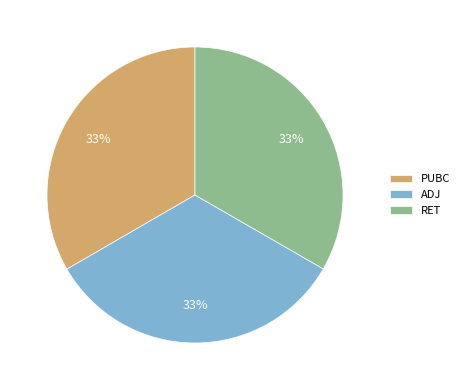

Does any single category account for the majority?

No